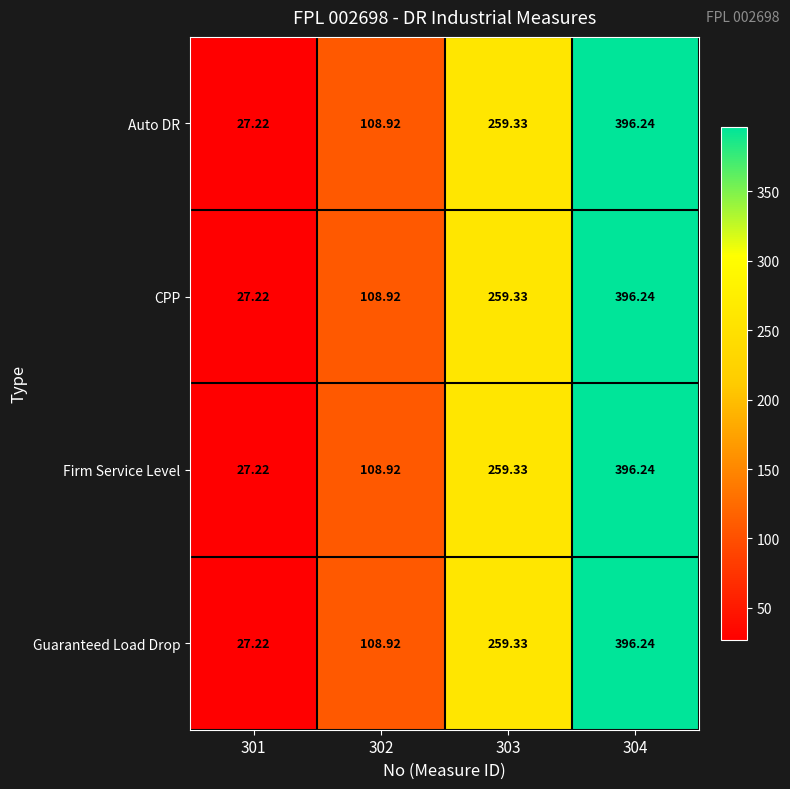

How many series are shown in this chart?

4